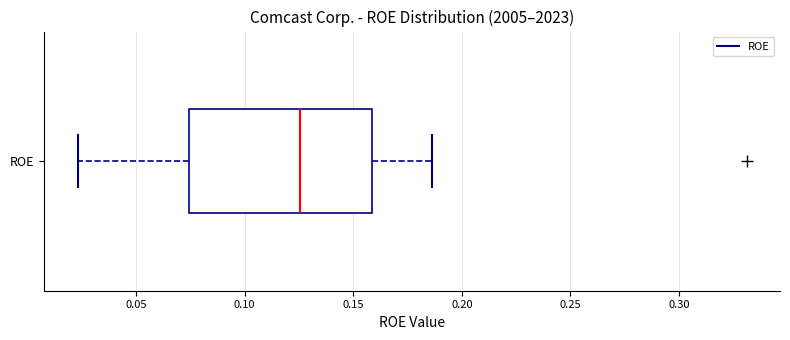

Where is the left edge of the box for ROE on the x-axis? The values are not printed on the chart, so give them approximately, as read against the axis.

0.075